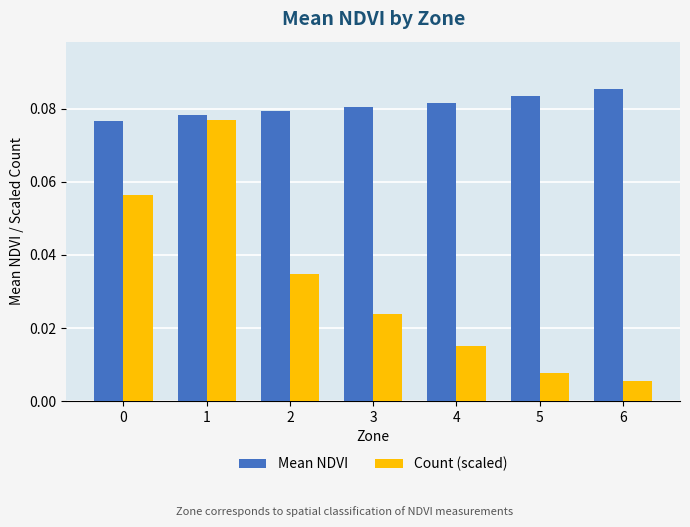

Is the value of Mean NDVI at 1 greater than the value of Count (scaled) at 2?

Yes